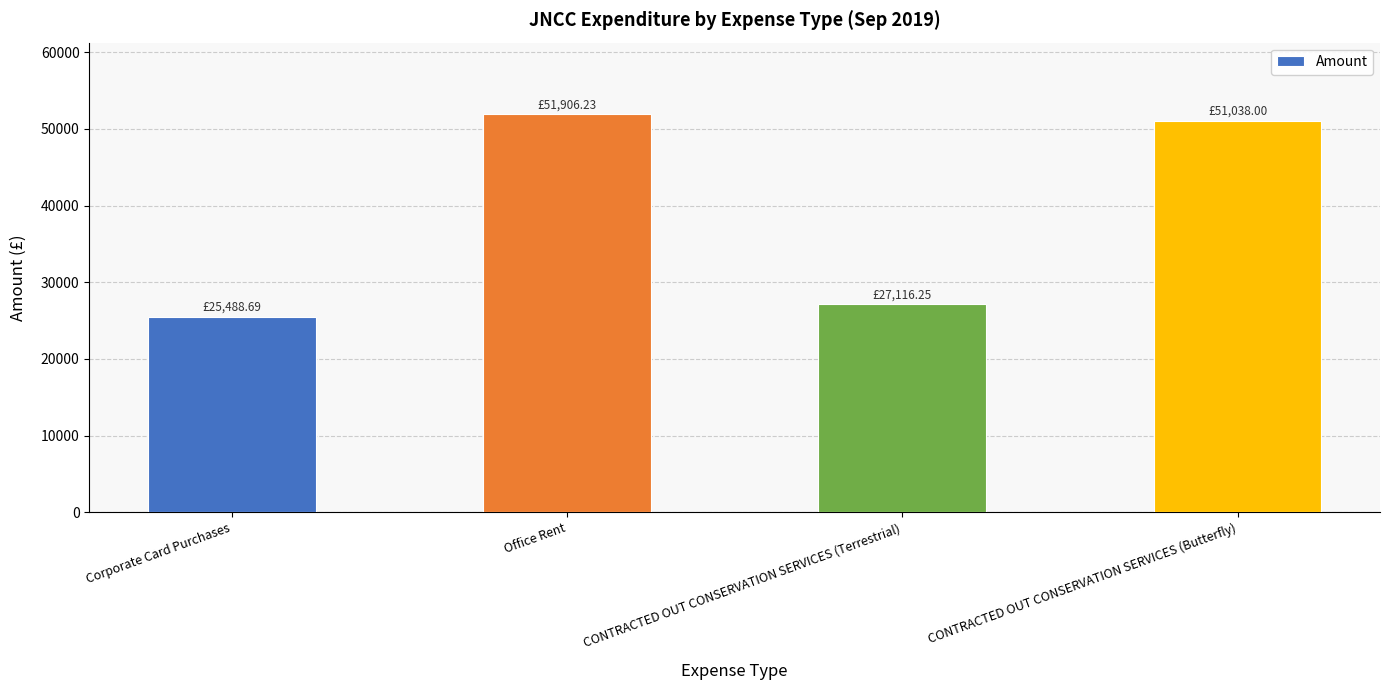

The value at Corporate Card Purchases is 25488.7. True or false?

True